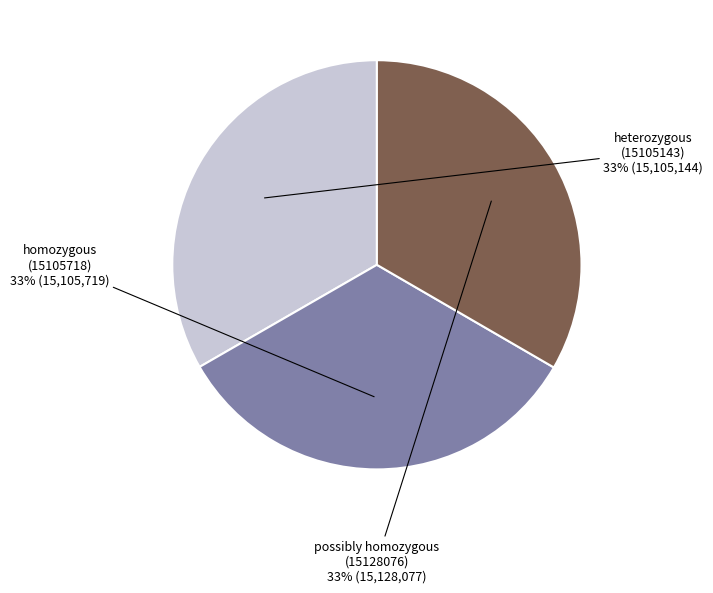

Count the number of slices in the pie.

3